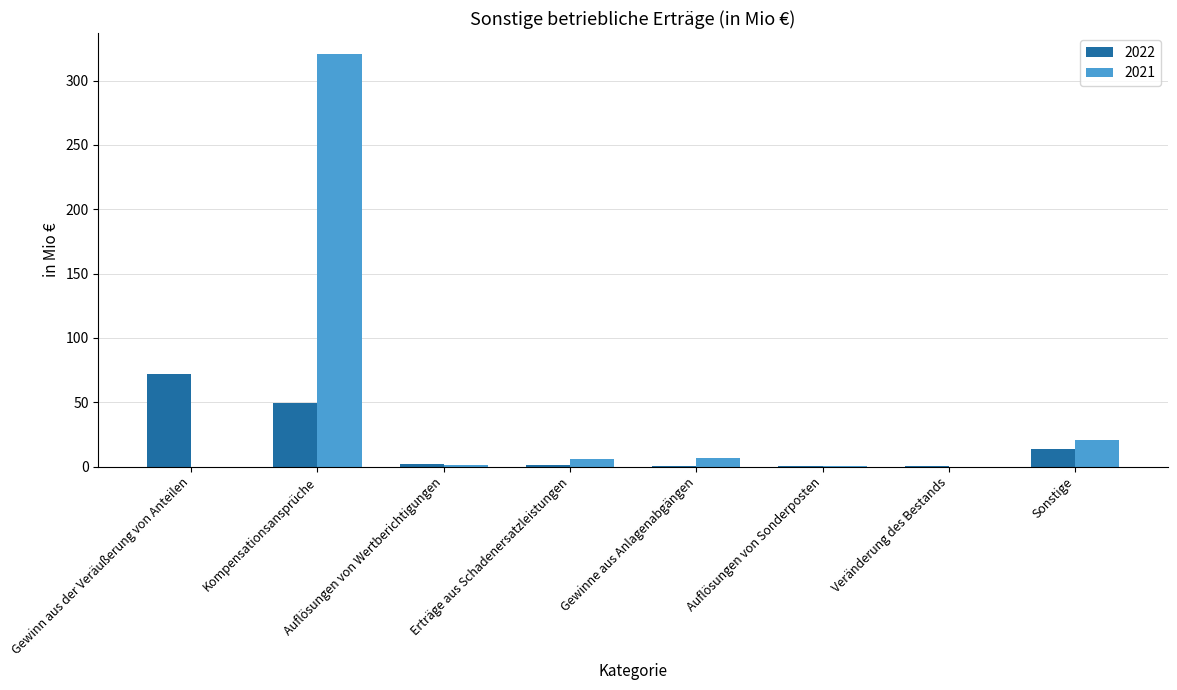

The 2021 series shows 20.3 at Sonstige. True or false?

True